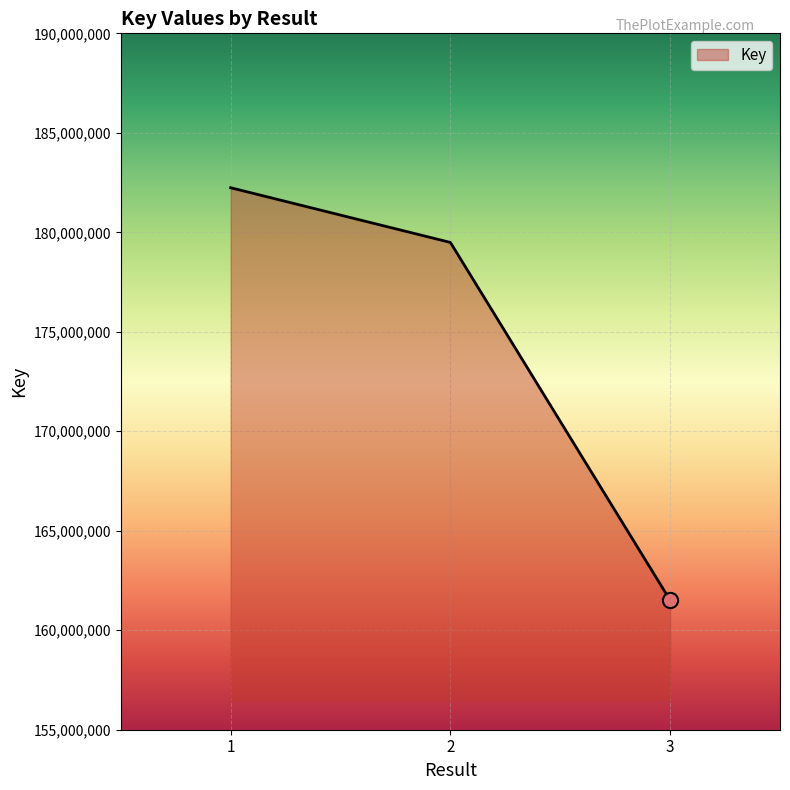

Between 3 and 2, which is larger?

2